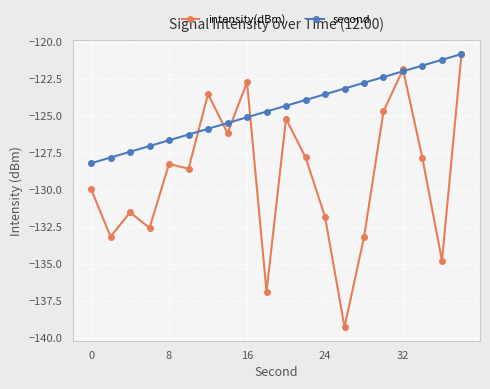

Which series has the largest total across all categories?

second